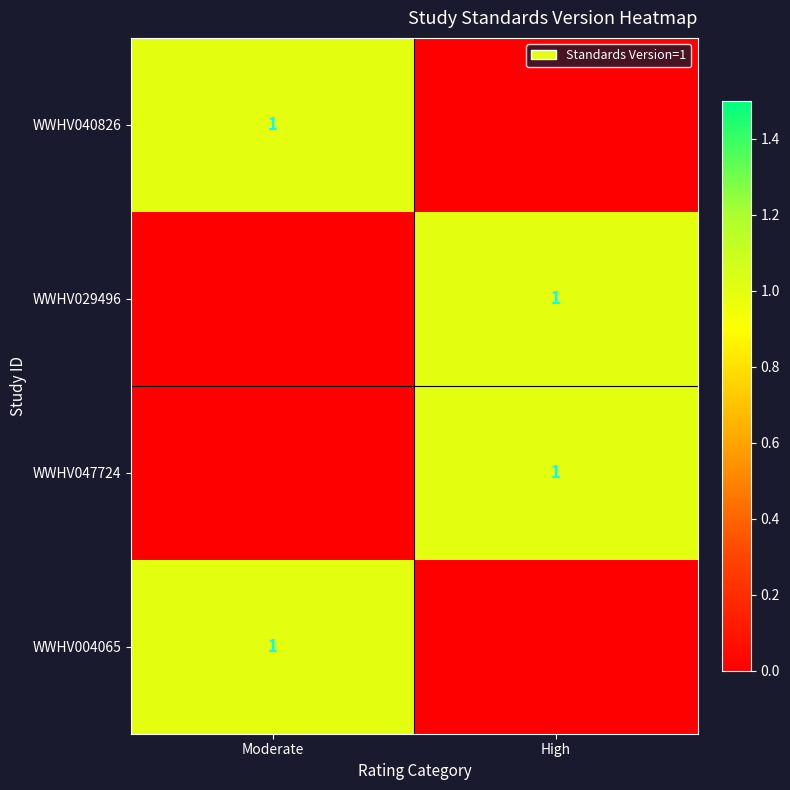

Is it true that WWHV040826 equals 2 at Moderate?

False